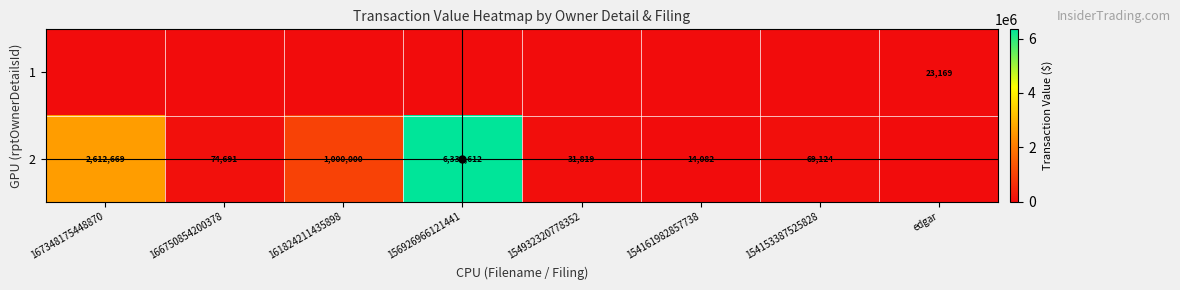

Is it true that 2 equals 1187329 at 167348175448870?

False